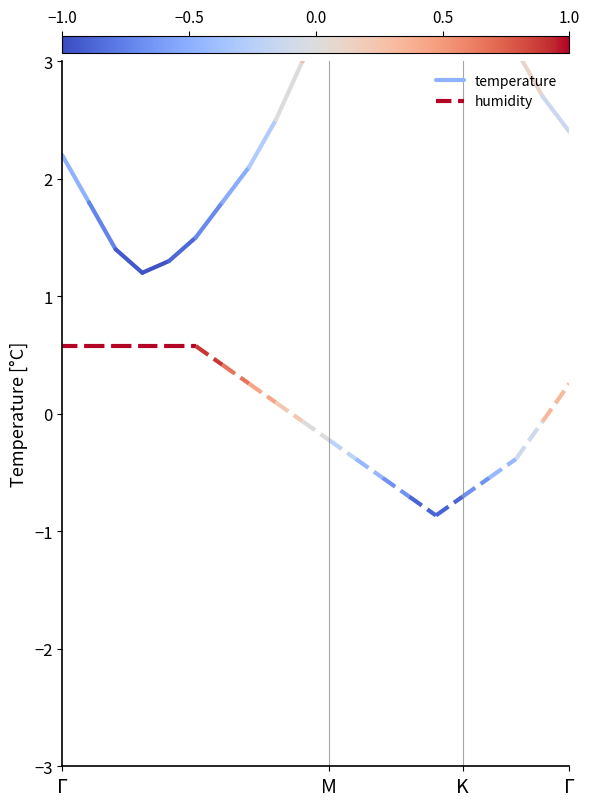

What is the value of the temperature point at the 2nd from the left?

1.8